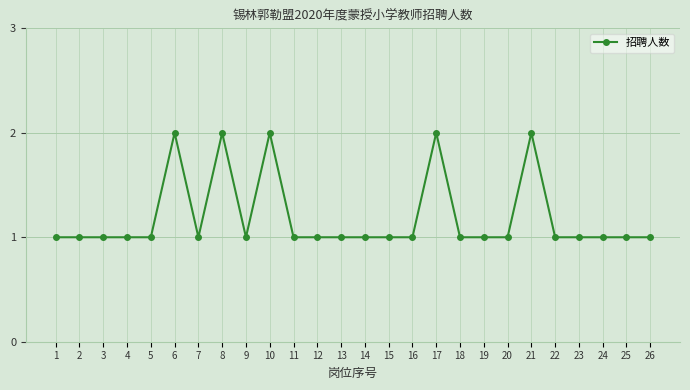

Approximately how many times larger is the value at 11 compared to 6?

0.5